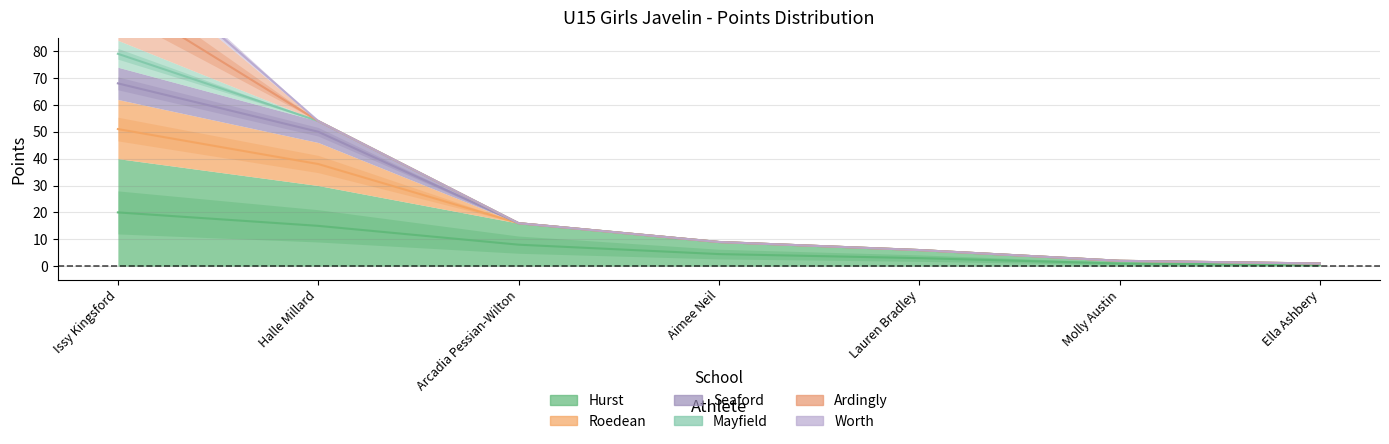

Does the chart display data point markers on the line(s)?

No